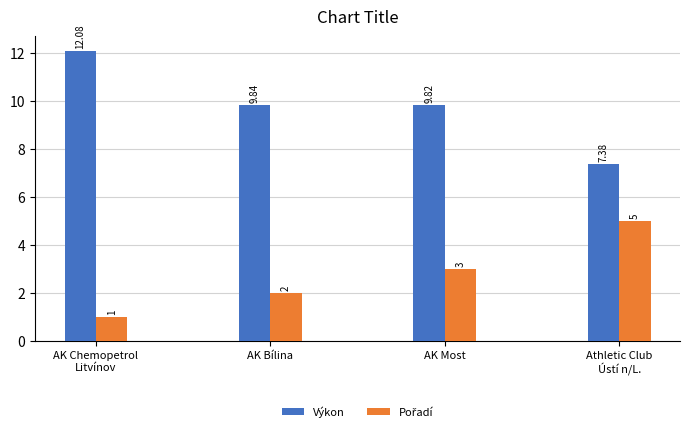

What is the sum of all Výkon values?

39.1